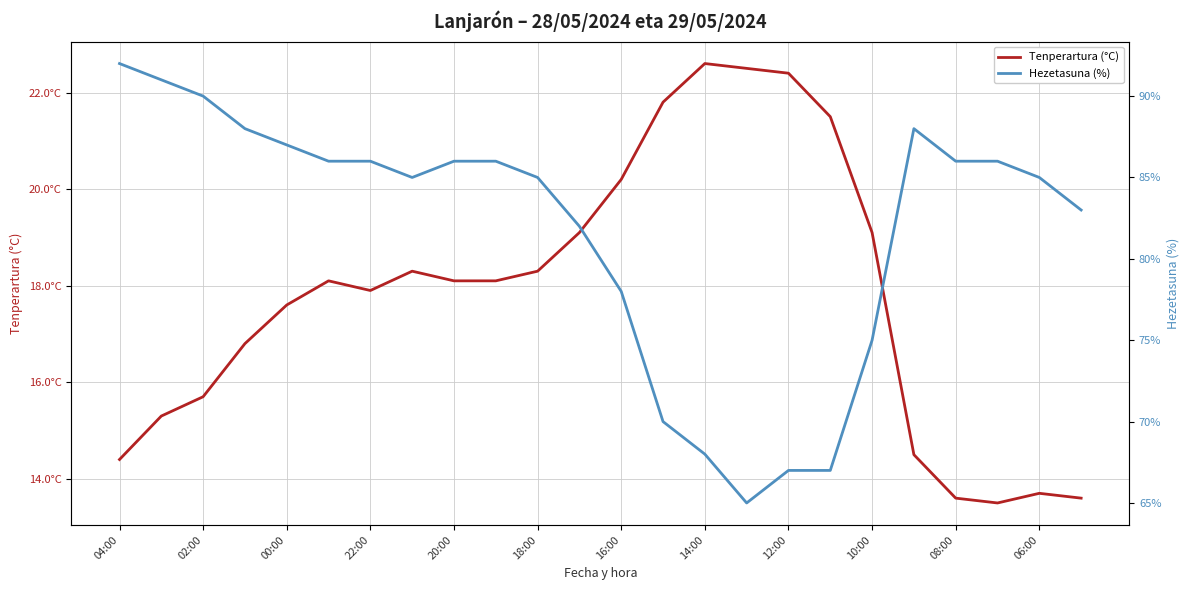

At how many categories does at least one series exceed 34?

24